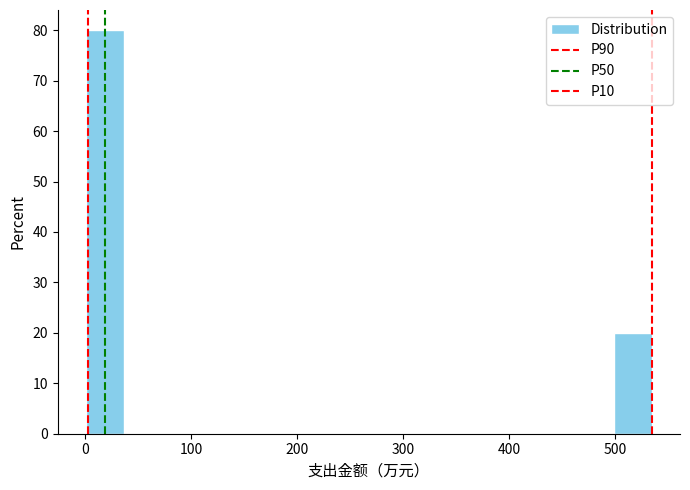

Around what value on the x-axis is the tallest bar? Give the approximate position of its centre, as read against the axis.

20